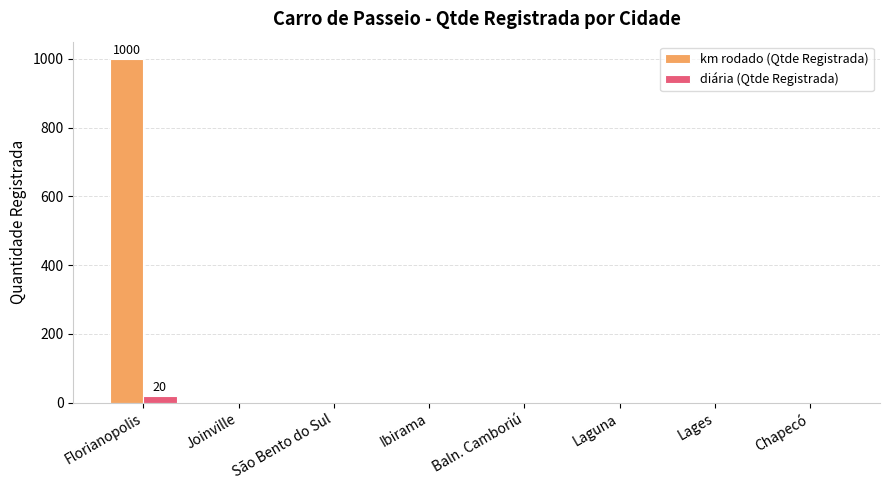

What is the maximum value for km rodado (Qtde Registrada)?

1000